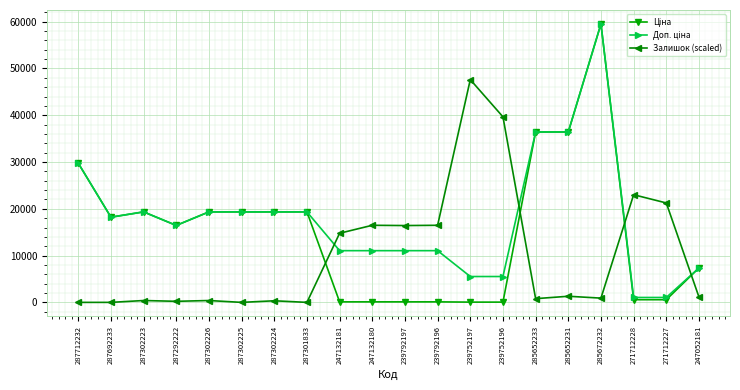

True or false: Залишок (scaled) has more than 1 interior local peaks.

True